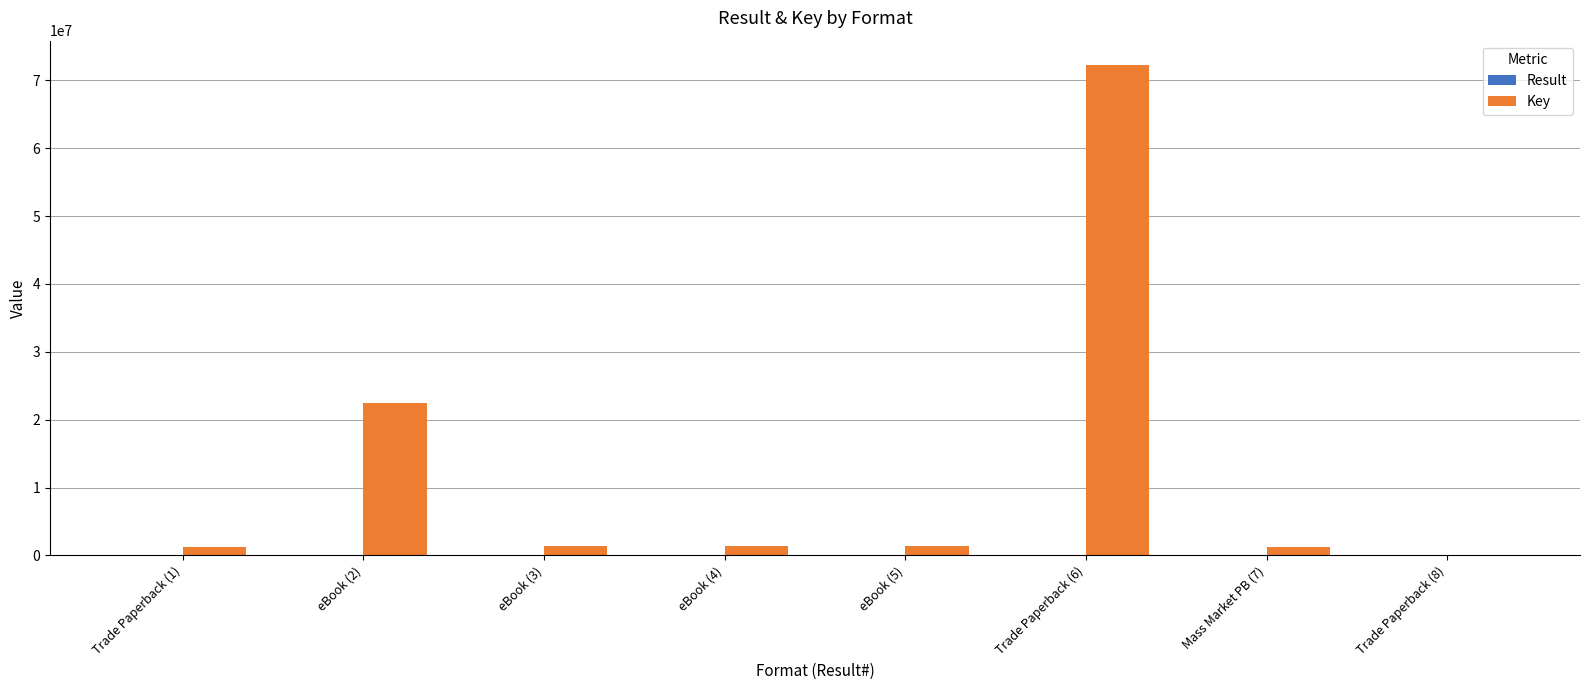

What is the greatest value displayed?

72224552